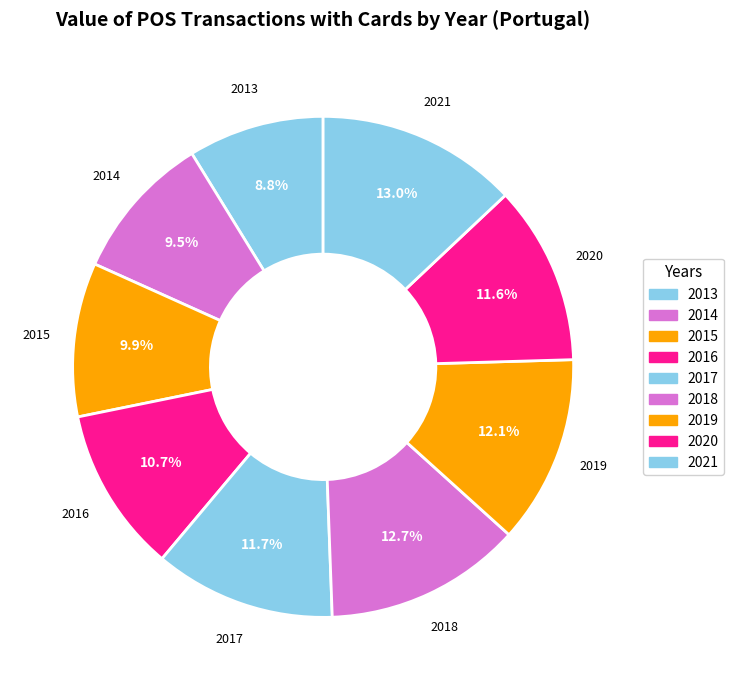

The 2018 slice represents 13% of the pie. True or false?

True